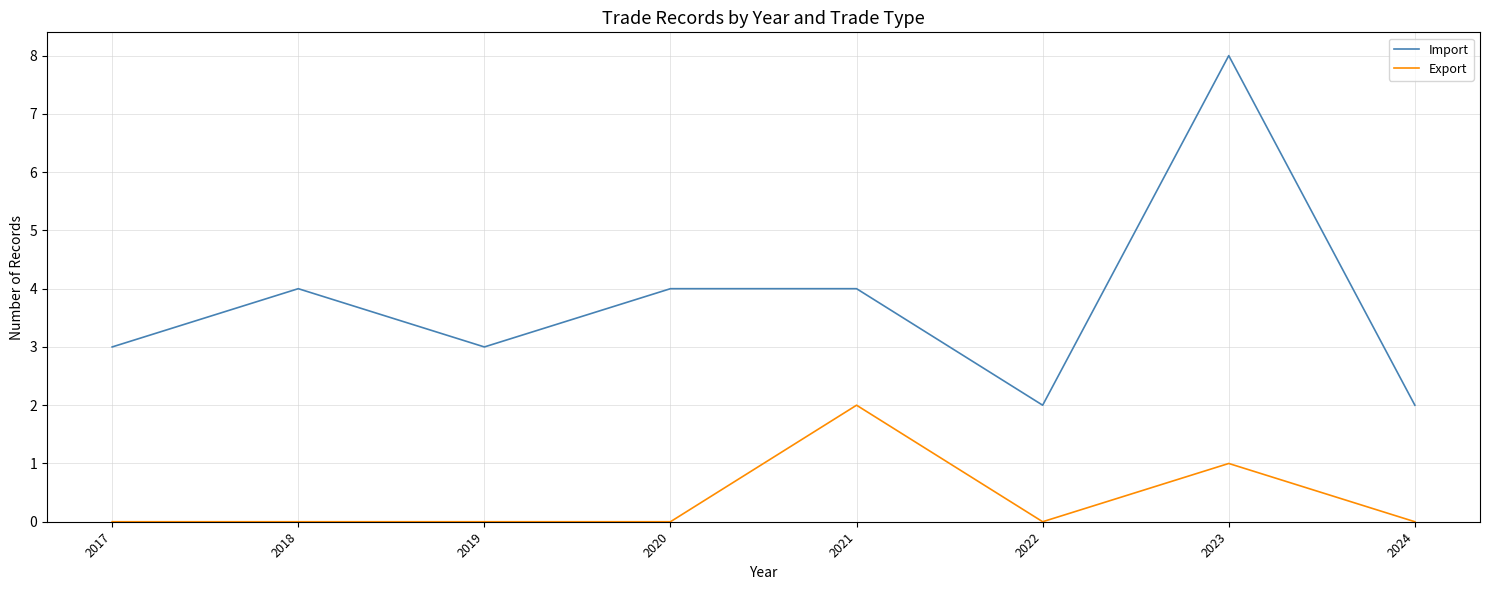

How many lines are shown in the chart?

2